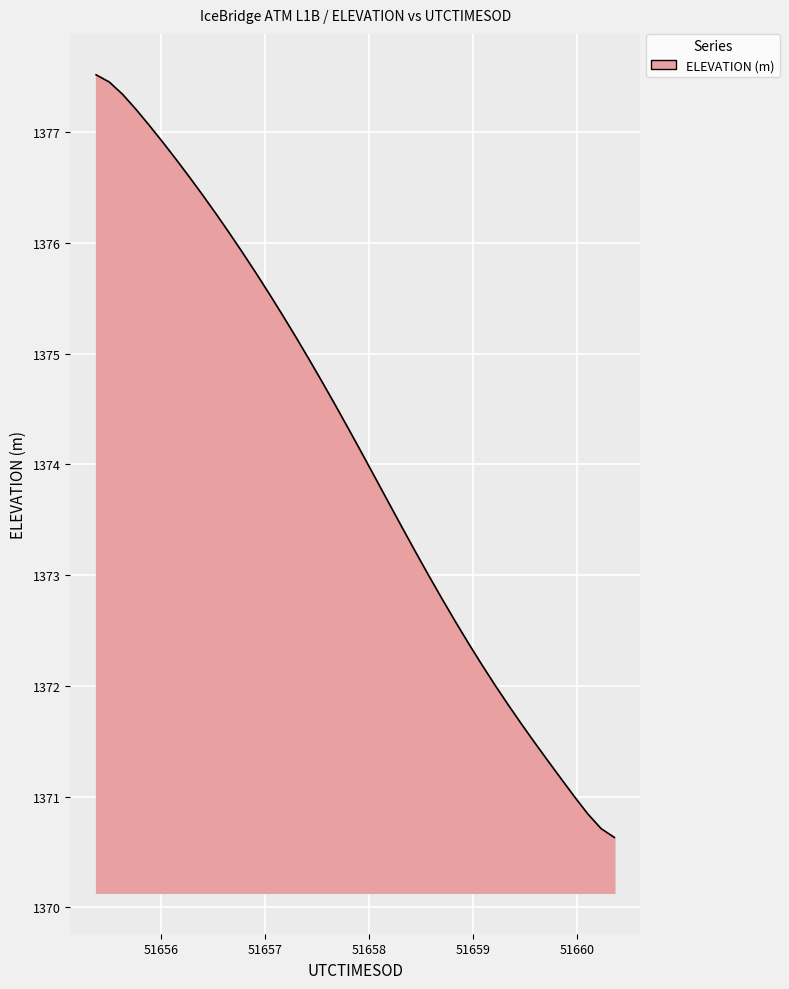

What is the smallest value displayed?

1370.6